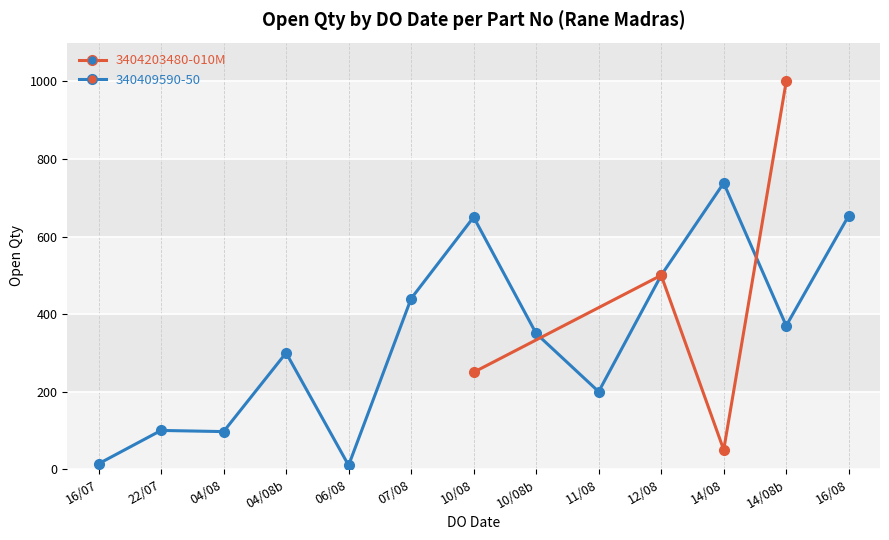

The value at 16/07 is 24. True or false?

False